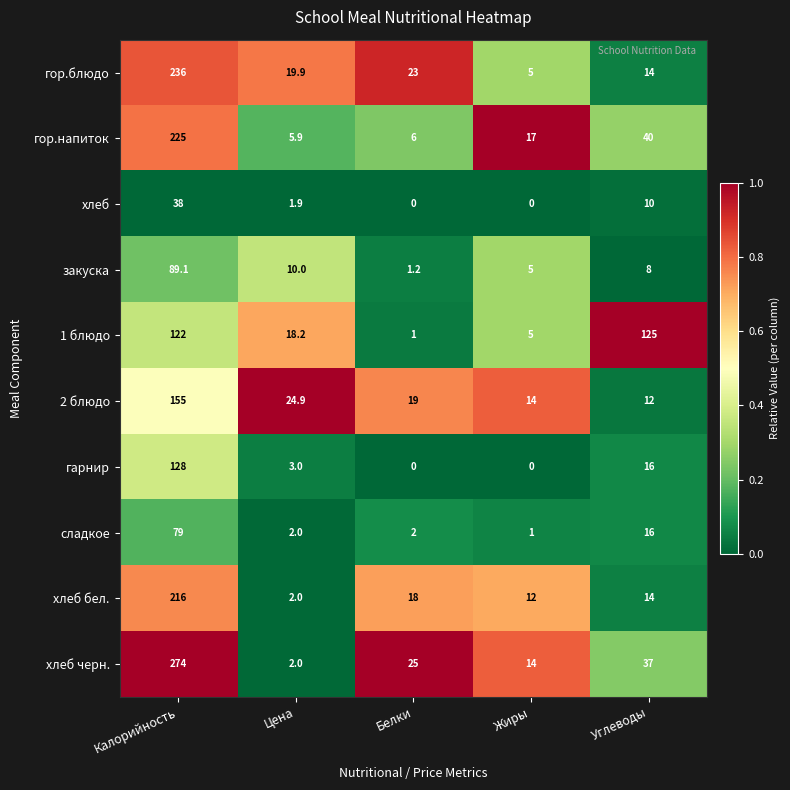

At how many categories does at least one series exceed 0?

5